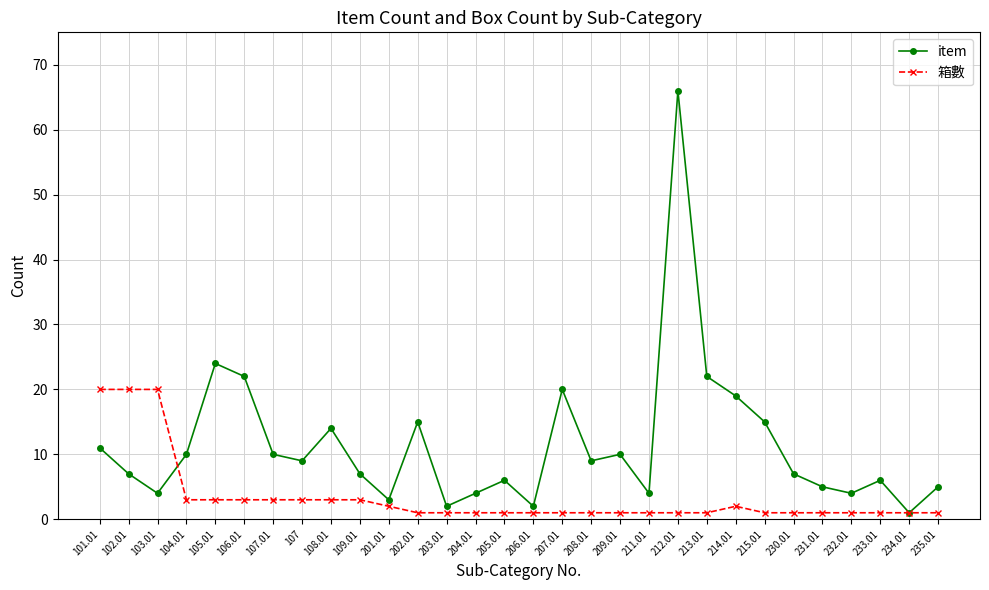

Rank the series by their average value, from lowest to highest.

箱數, item